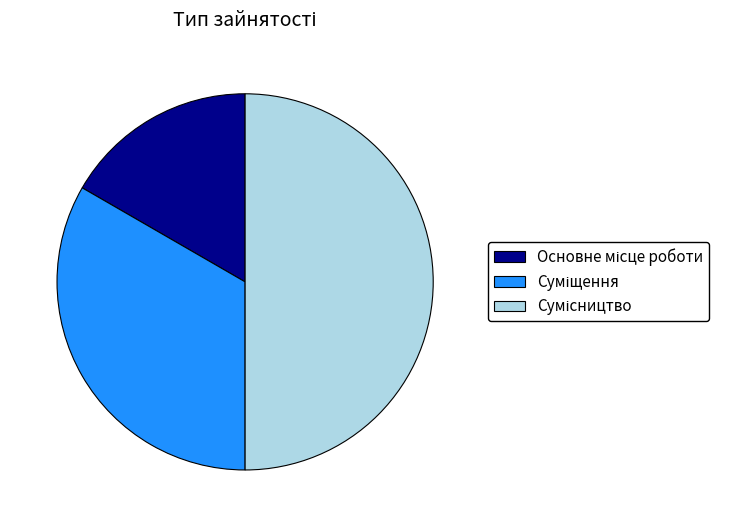

Which has a higher value, Суміщення or Сумісництво?

Сумісництво